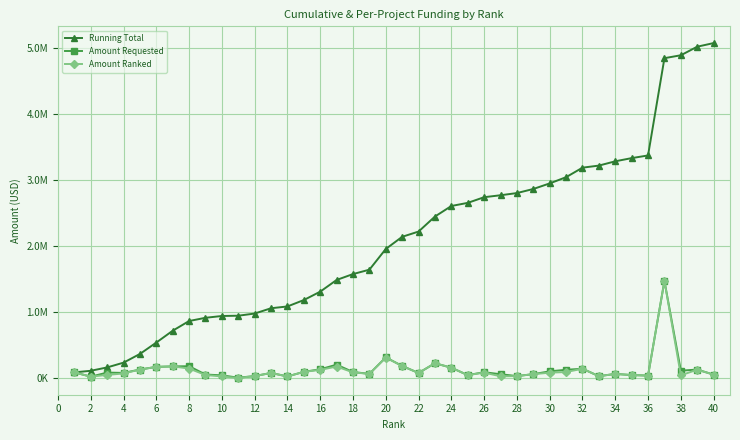

What are all the series names shown in the legend?

Running Total, Amount Requested, Amount Ranked